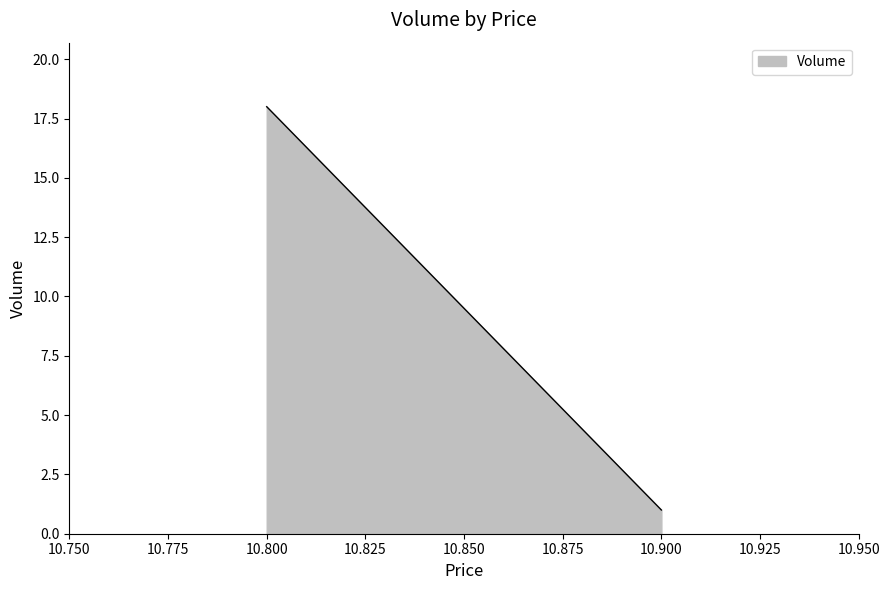

List the labels in order of value, smallest first.

10.9, 10.9, 10.8